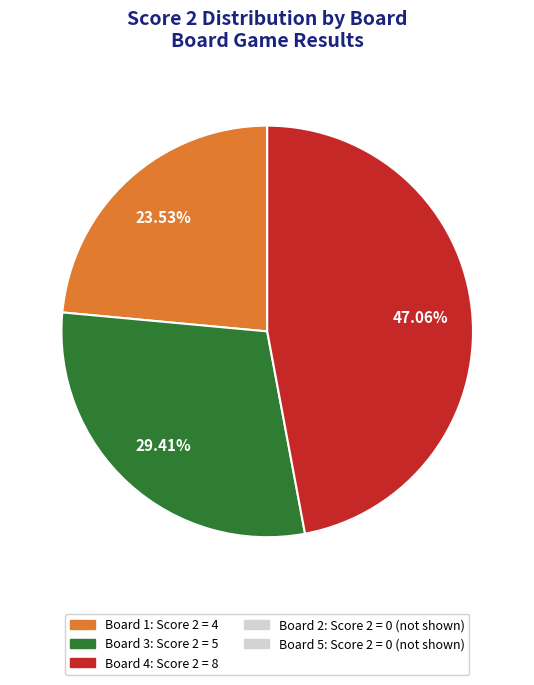

How many slices are in this pie chart?

3